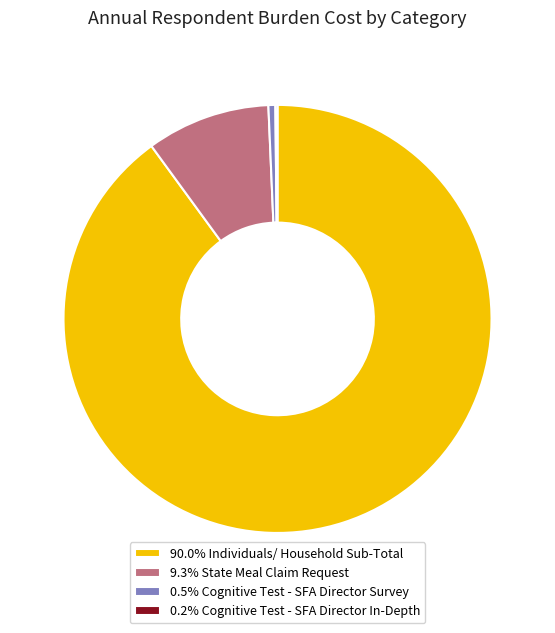

Is 90.0% Individuals/ Household Sub-Total the majority of the pie?

Yes